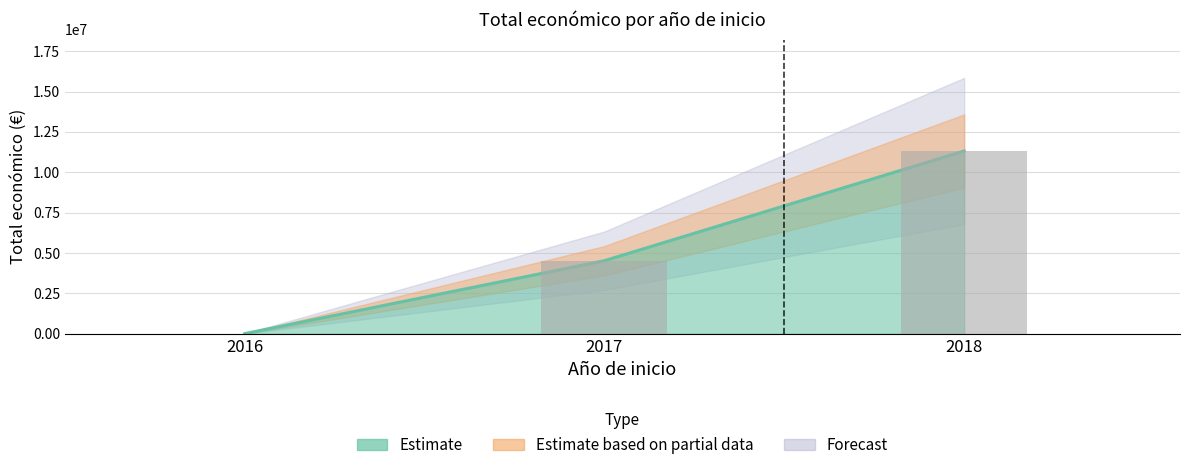

Where is the data nearest to the value 2844758?

2017